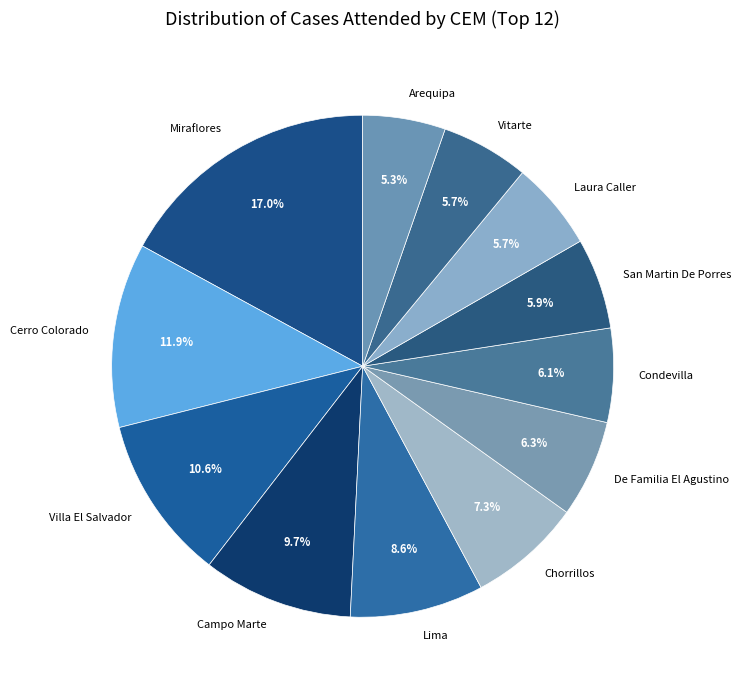

Which category has the biggest portion of the pie?

Miraflores